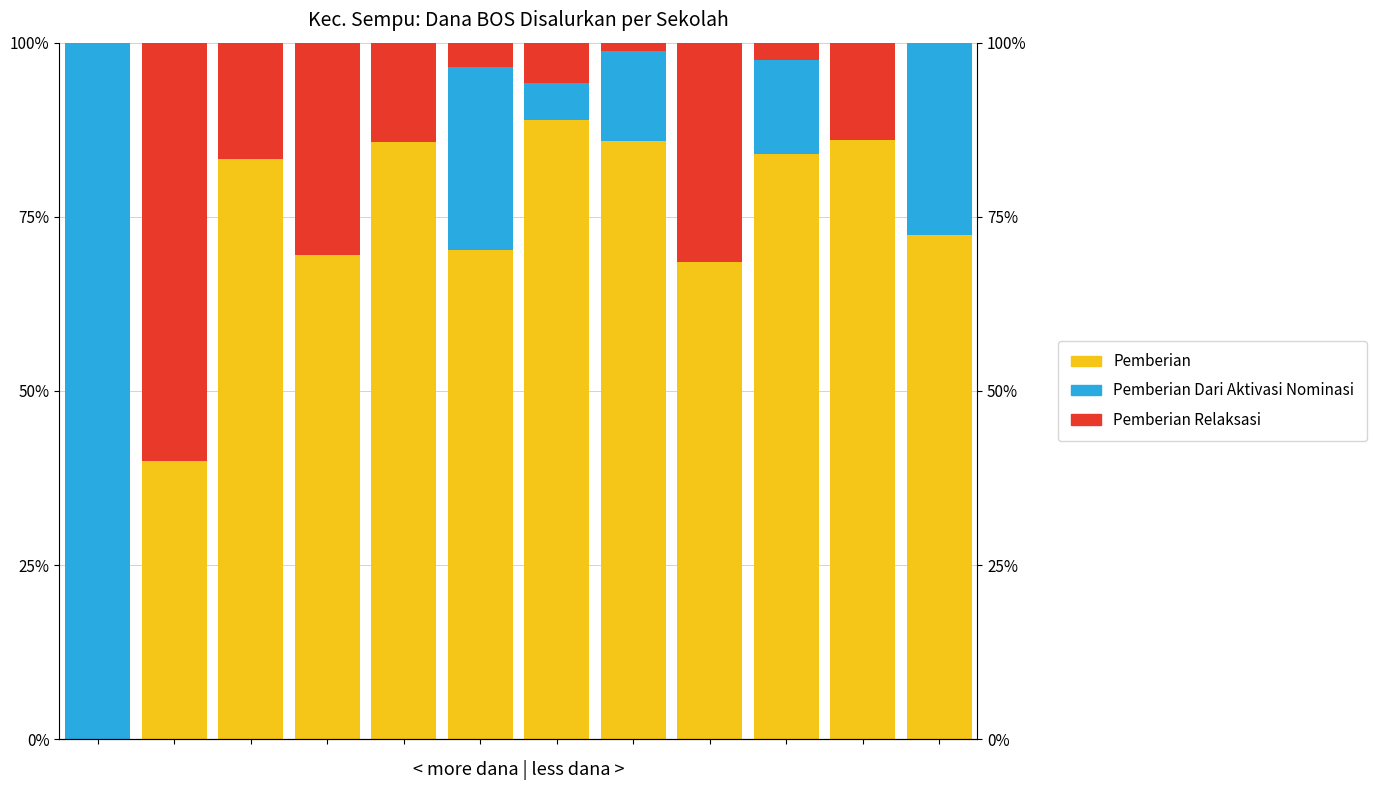

Is it true that Pemberian equals 0.9 at 6?

True